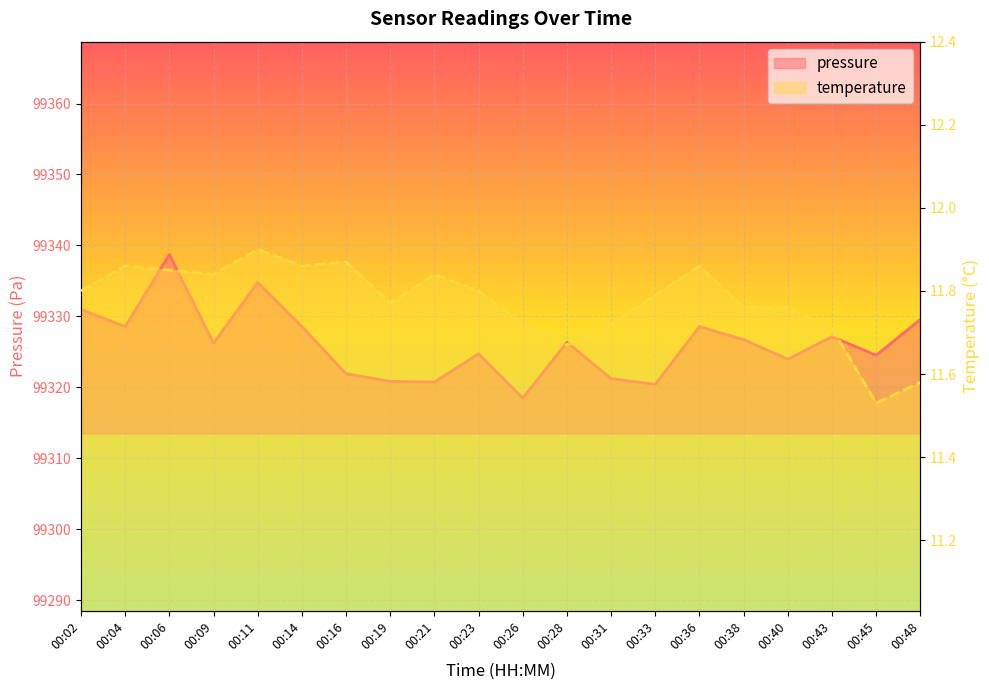

Rank the series by their maximum value, from highest to lowest.

pressure, temperature